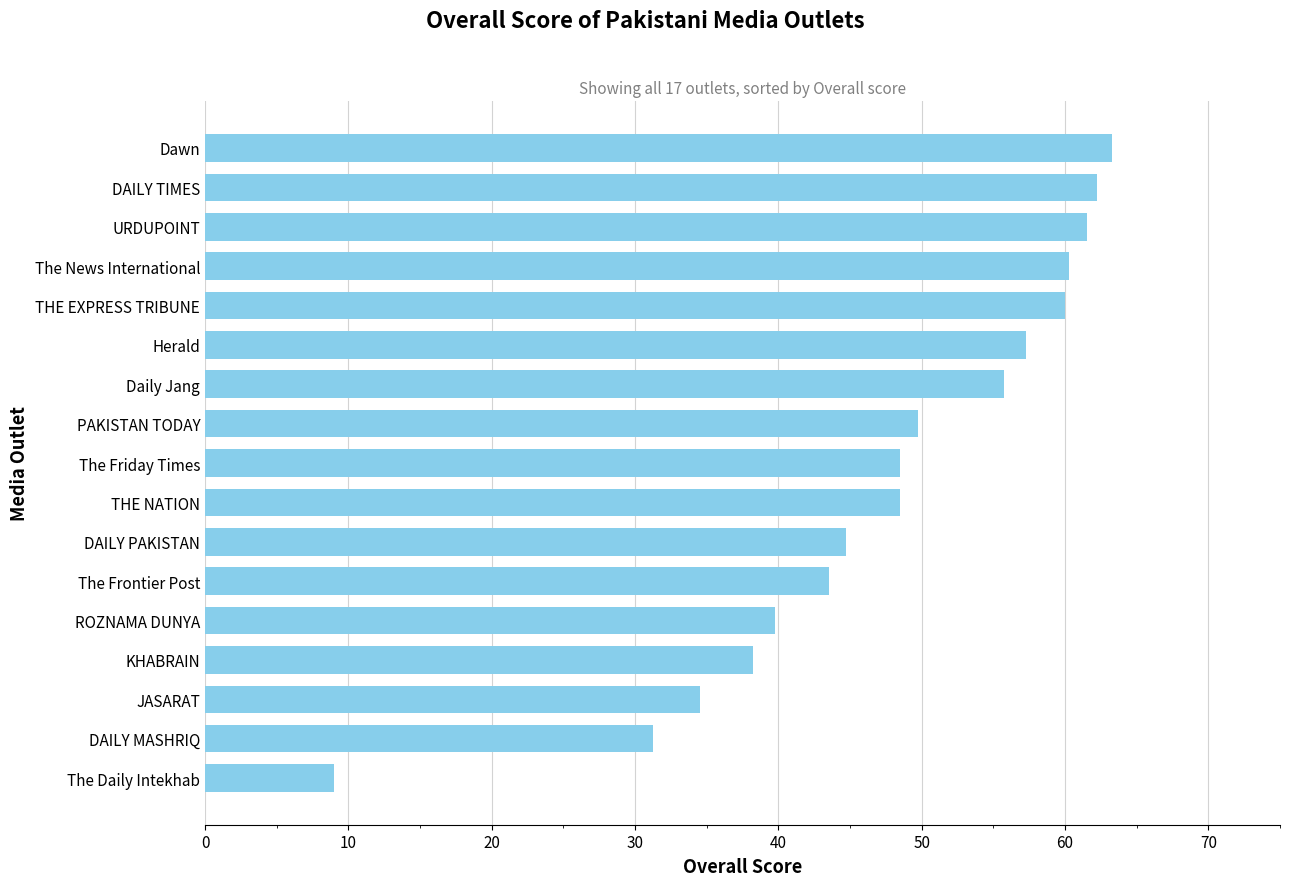

The value at DAILY TIMES is 62.2. True or false?

True